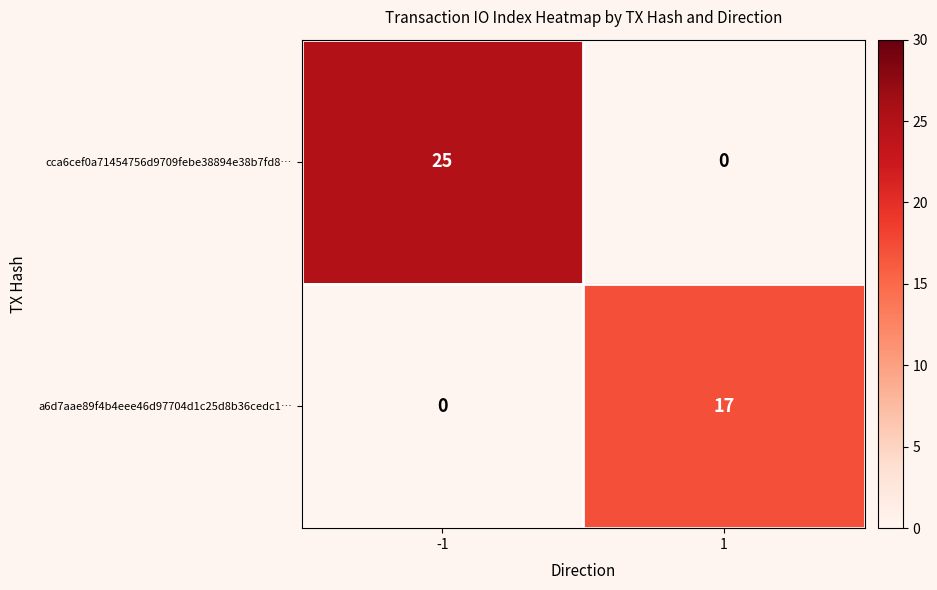

At which category is the sum across all series the highest?

-1